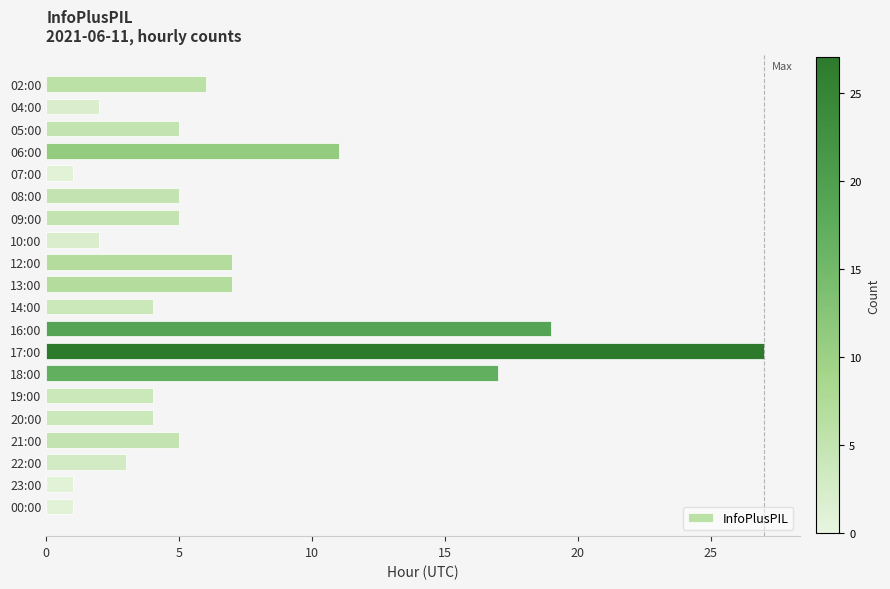

What position from the top is 09:00?

7